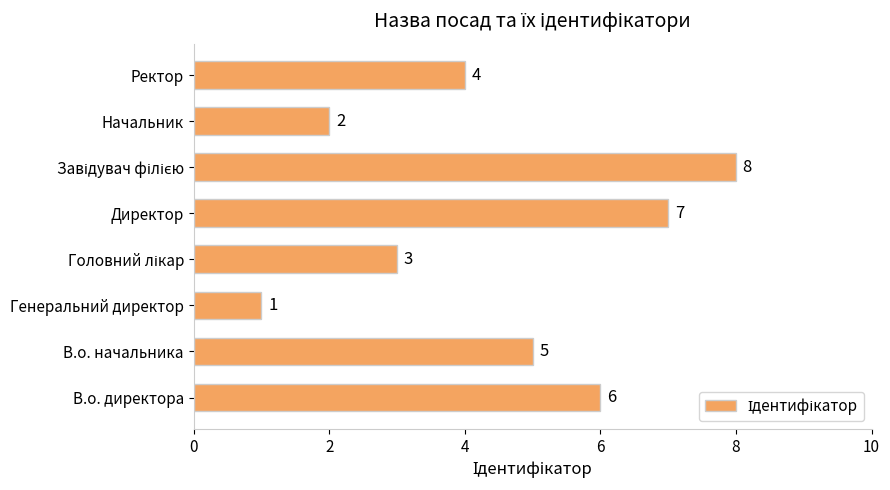

What is the difference between the maximum and minimum values?

7